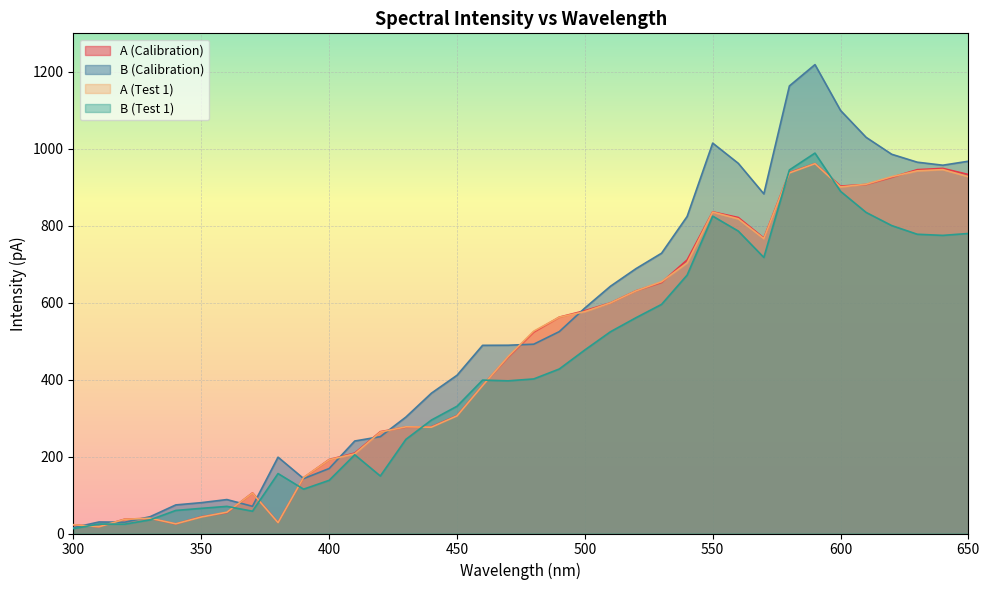

Rank the series at 380 from lowest to highest value.

A (Test 1), A (Calibration), B (Test 1), B (Calibration)